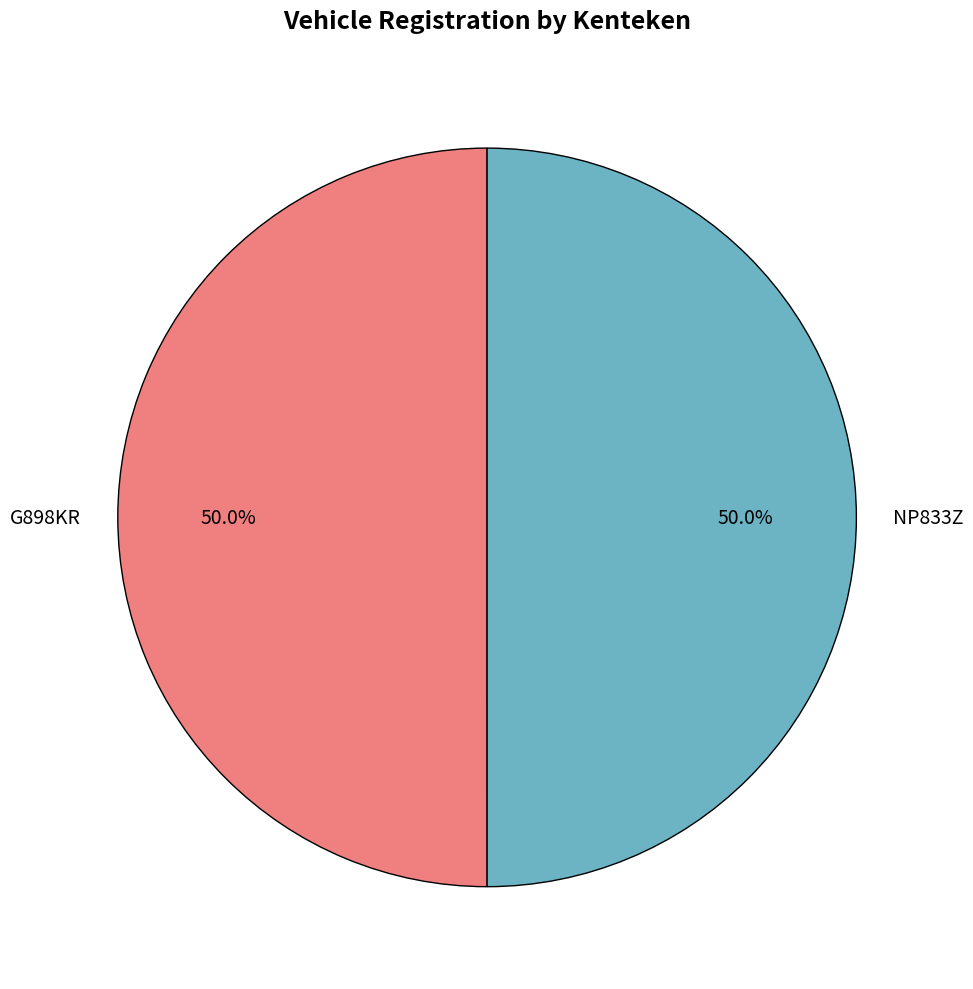

What is the total percentage of NP833Z and G898KR?

100.0%